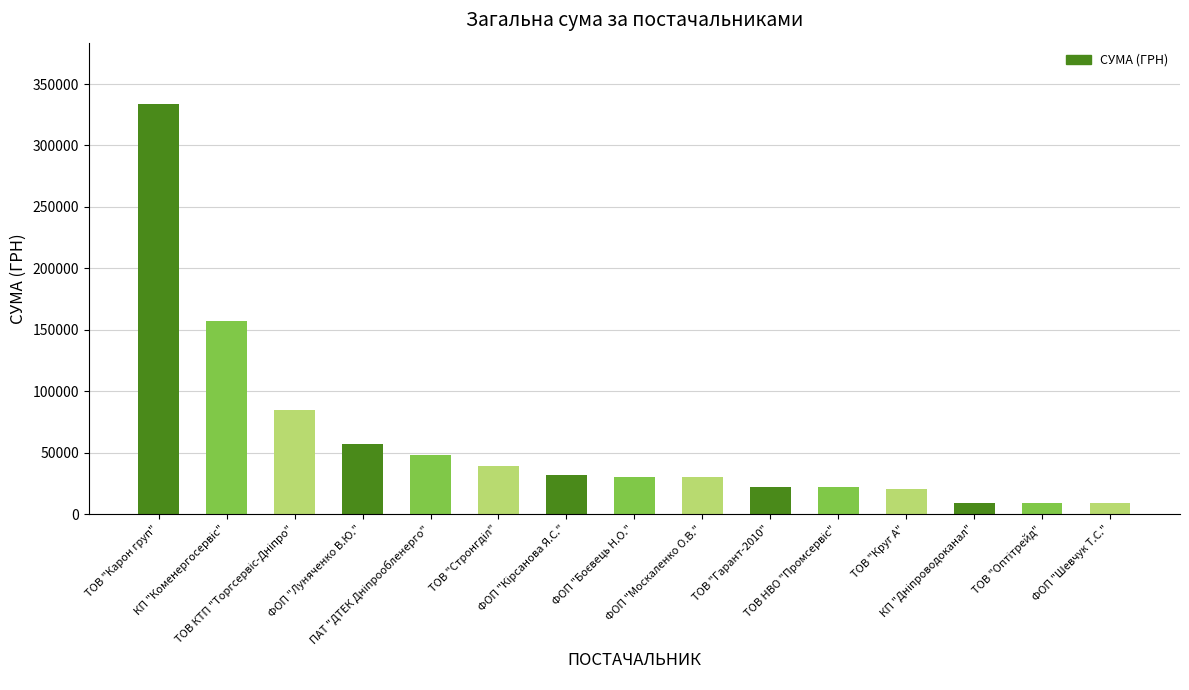

Are the bars horizontal?

No